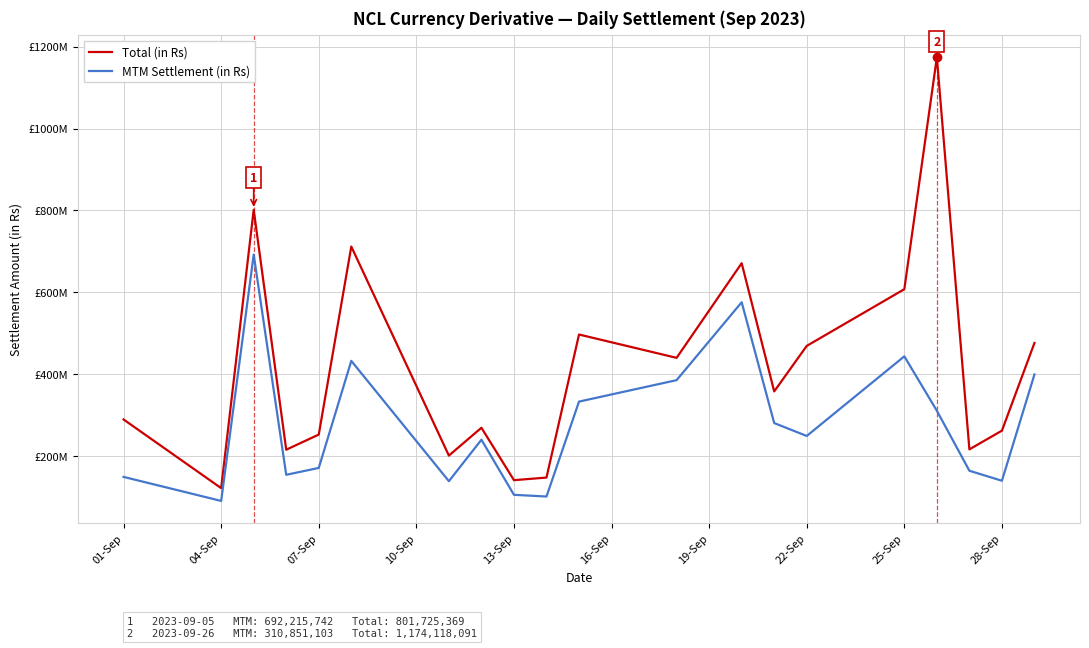

Does the chart display data point markers on the line(s)?

No